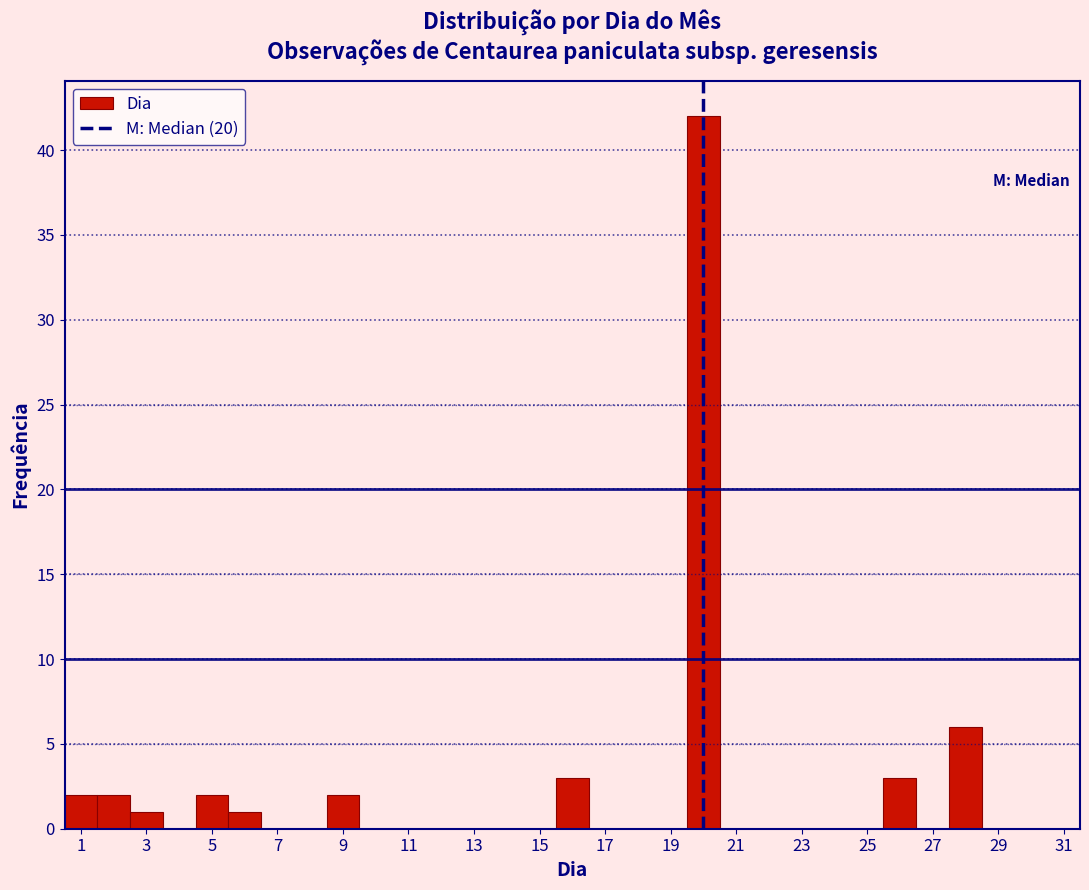

Reading left to right, list every bar in this chart as the range it spans on the x-axis followed by its height. Neither the bar edges nor the heights are printed on the chart, so give them approximately, as read against the axes.

0.5 to 1.5: 2
1.5 to 2.5: 2
2.5 to 3.5: 1
3.5 to 4.5: 0
4.5 to 5.5: 2
5.5 to 6.5: 1
6.5 to 7.5: 0
7.5 to 8.5: 0
8.5 to 9.5: 2
9.5 to 10.5: 0
10.5 to 11.5: 0
11.5 to 12.5: 0
12.5 to 13.5: 0
13.5 to 14.5: 0
14.5 to 15.5: 0
15.5 to 16.5: 3
16.5 to 17.5: 0
17.5 to 18.5: 0
18.5 to 19.5: 0
19.5 to 20.5: 42
20.5 to 21.5: 0
21.5 to 22.5: 0
22.5 to 23.5: 0
23.5 to 24.5: 0
24.5 to 25.5: 0
25.5 to 26.5: 3
26.5 to 27.5: 0
27.5 to 28.5: 6
28.5 to 29.5: 0
29.5 to 30.5: 0
30.5 to 31.5: 0